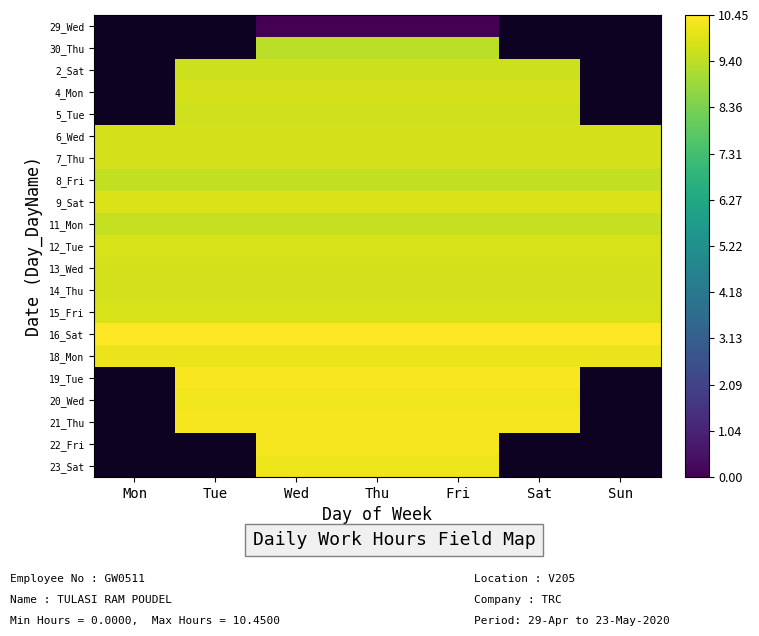

How many series are shown in this chart?

21